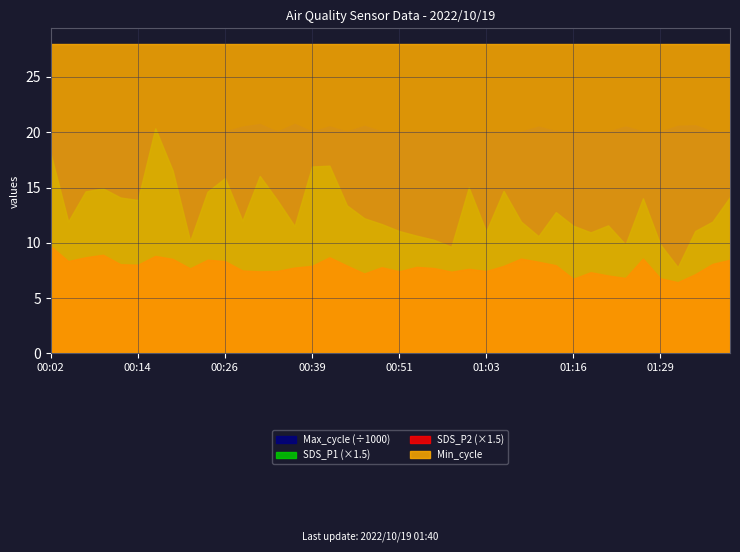

How many values in the Max_cycle series exceed 20058?

19